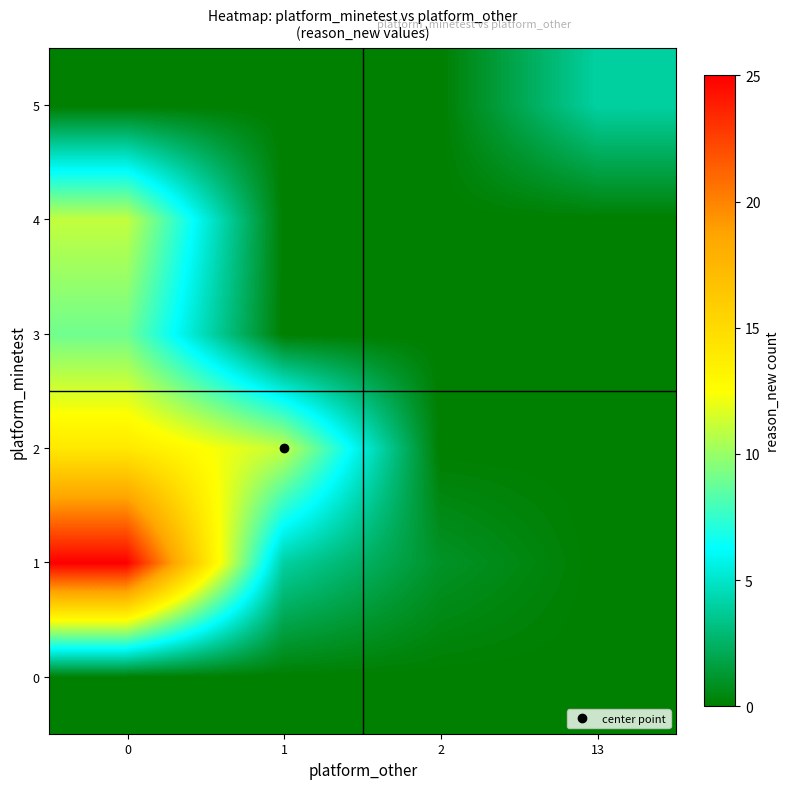

Between 1 and 13, which is larger?

1